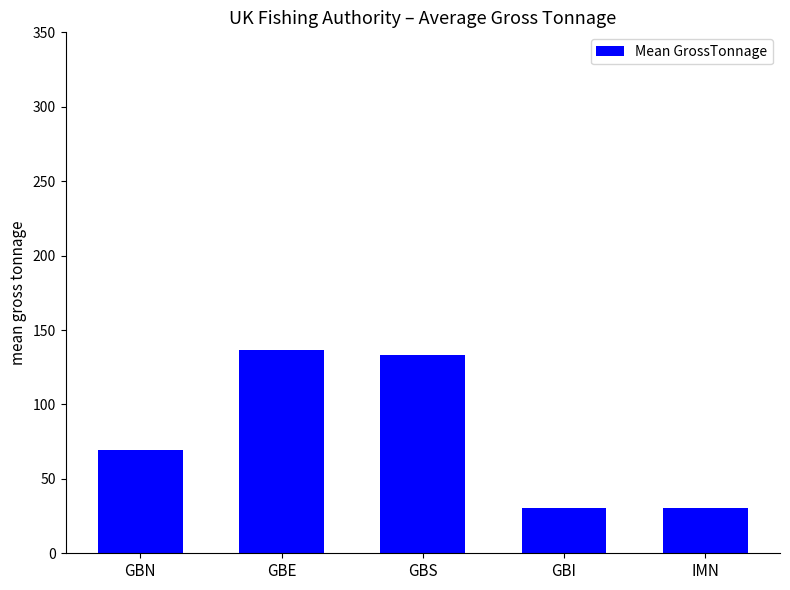

What is the change in value from GBS to GBI?

-103.1